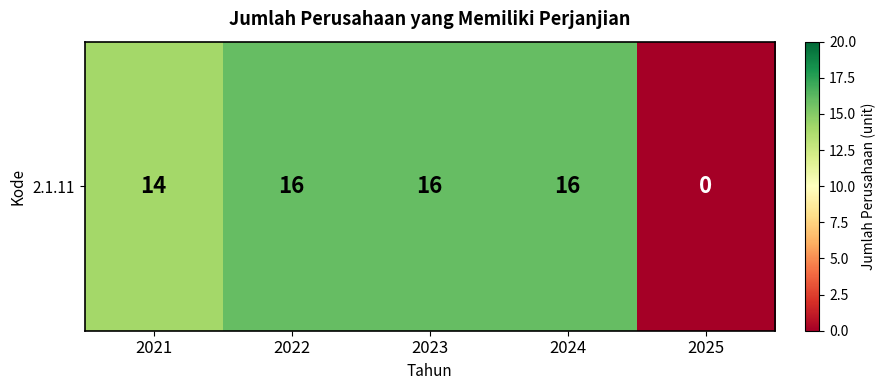

Is it true that the value at 2021 is 6?

False